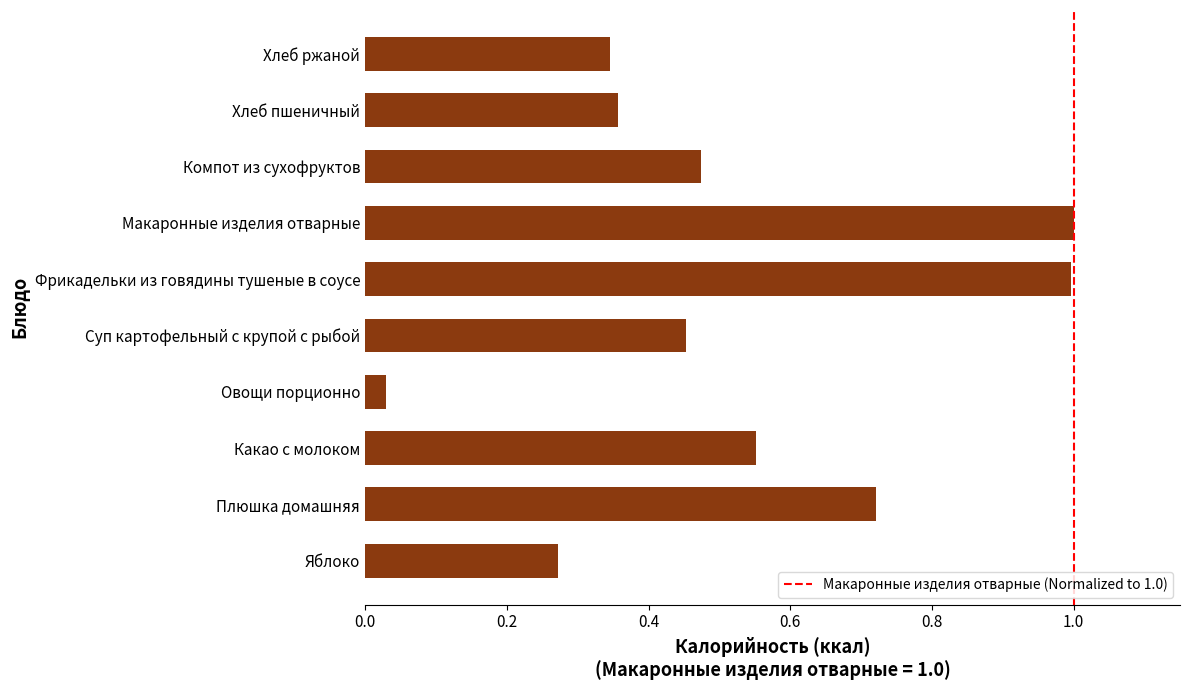

Where is the data nearest to the value 0?

Овощи порционно